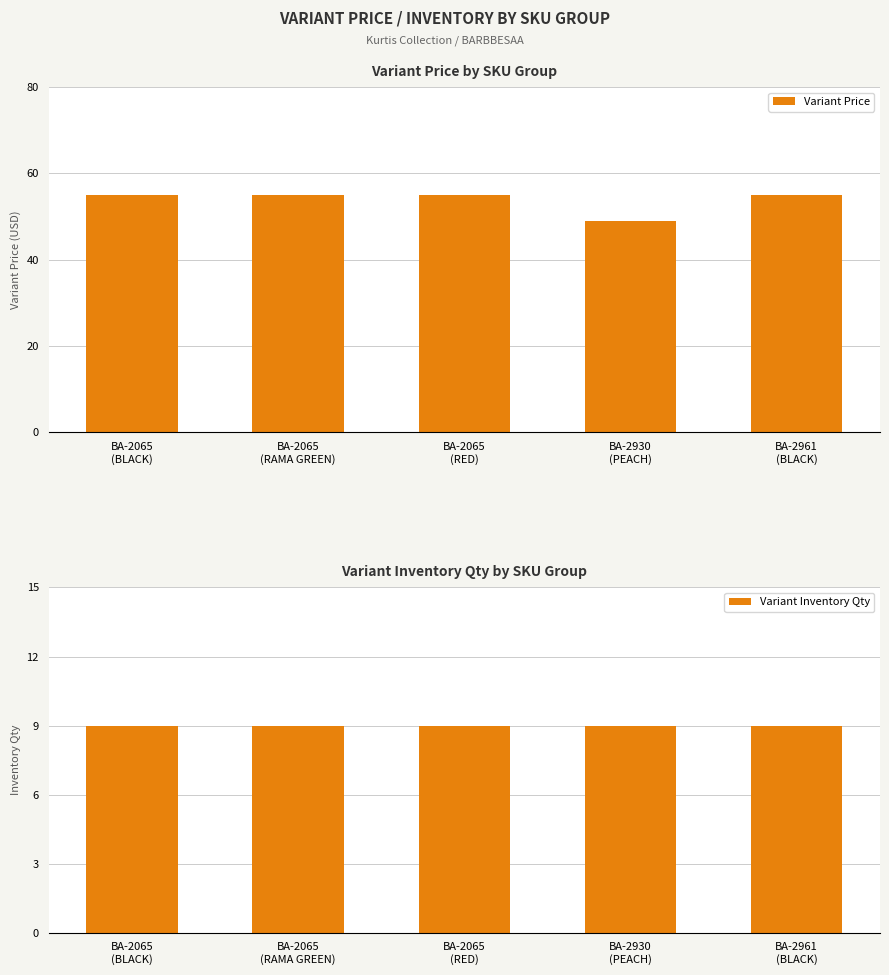

What is the total value across all series at BA-2065
(BLACK)?

64